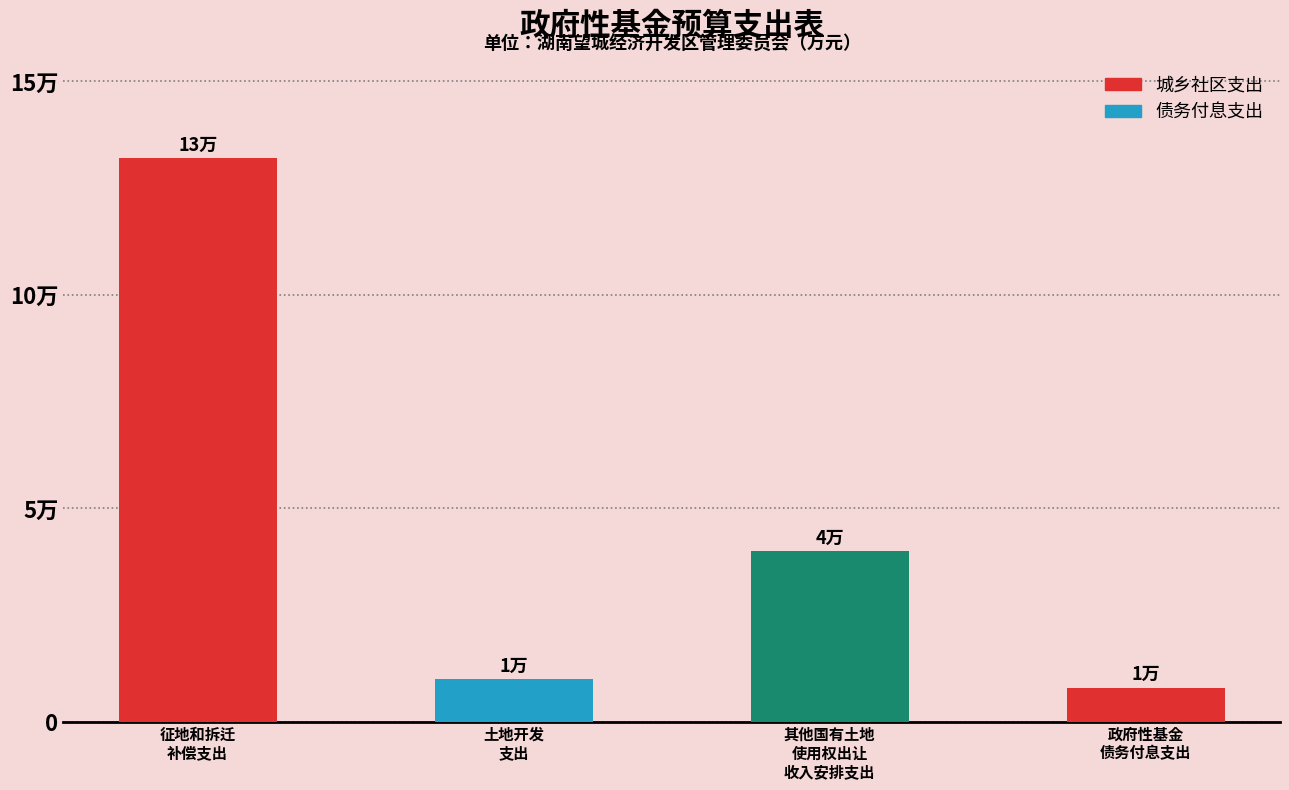

List the labels in order of value, largest first.

征地和拆迁
补偿支出, 其他国有土地
使用权出让
收入安排支出, 土地开发
支出, 政府性基金
债务付息支出